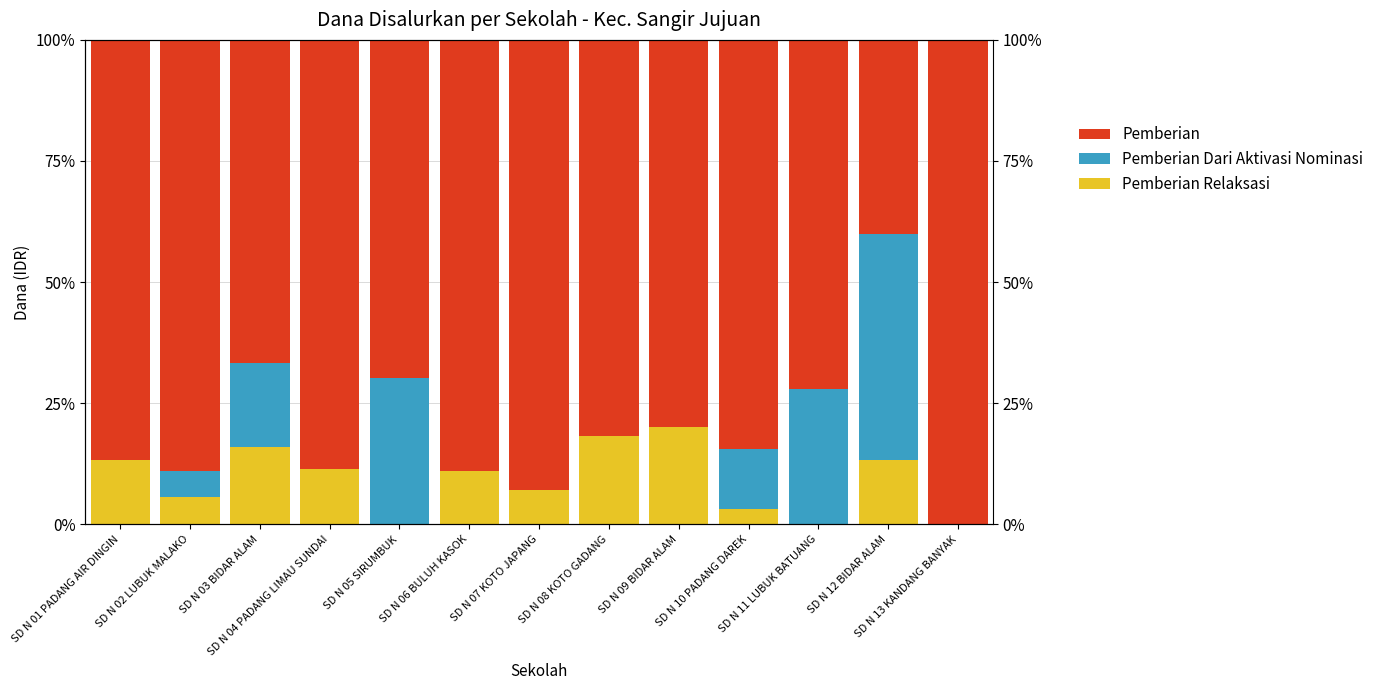

Are the bars horizontal?

No